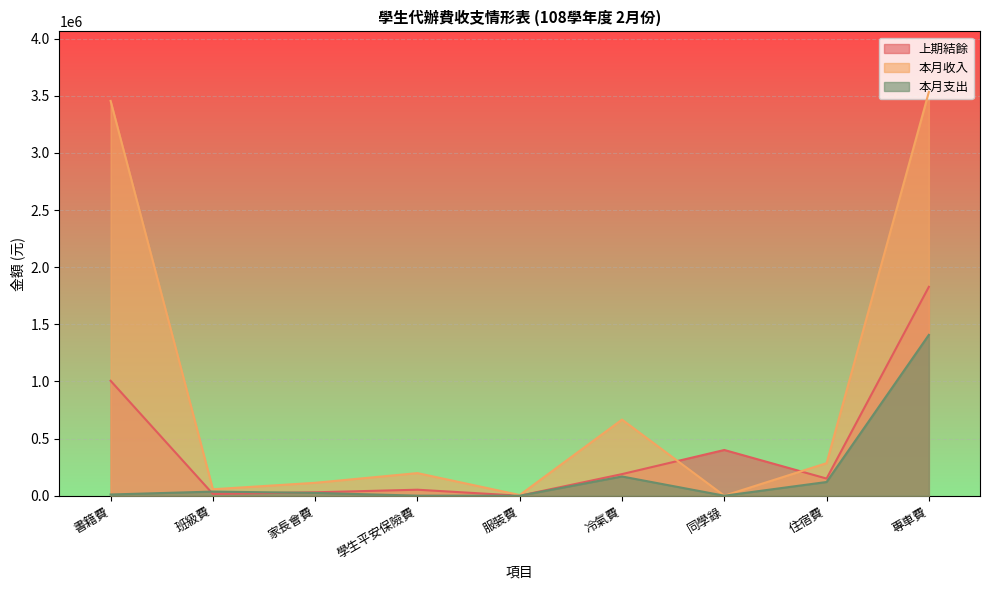

How many data points in 本月支出 are less than 24587?

4